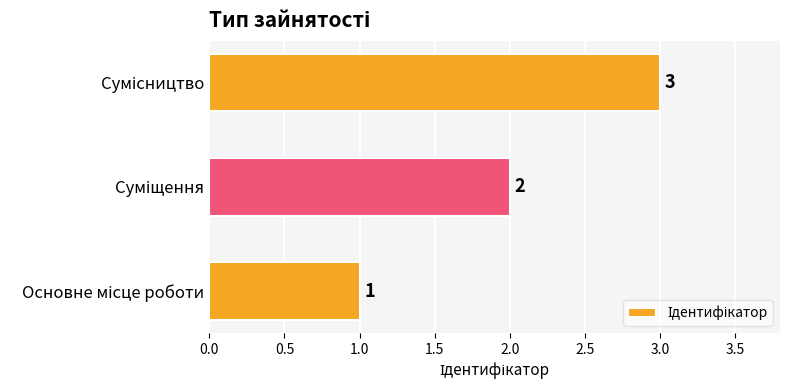

Count the values in the range 1 to 3.

3